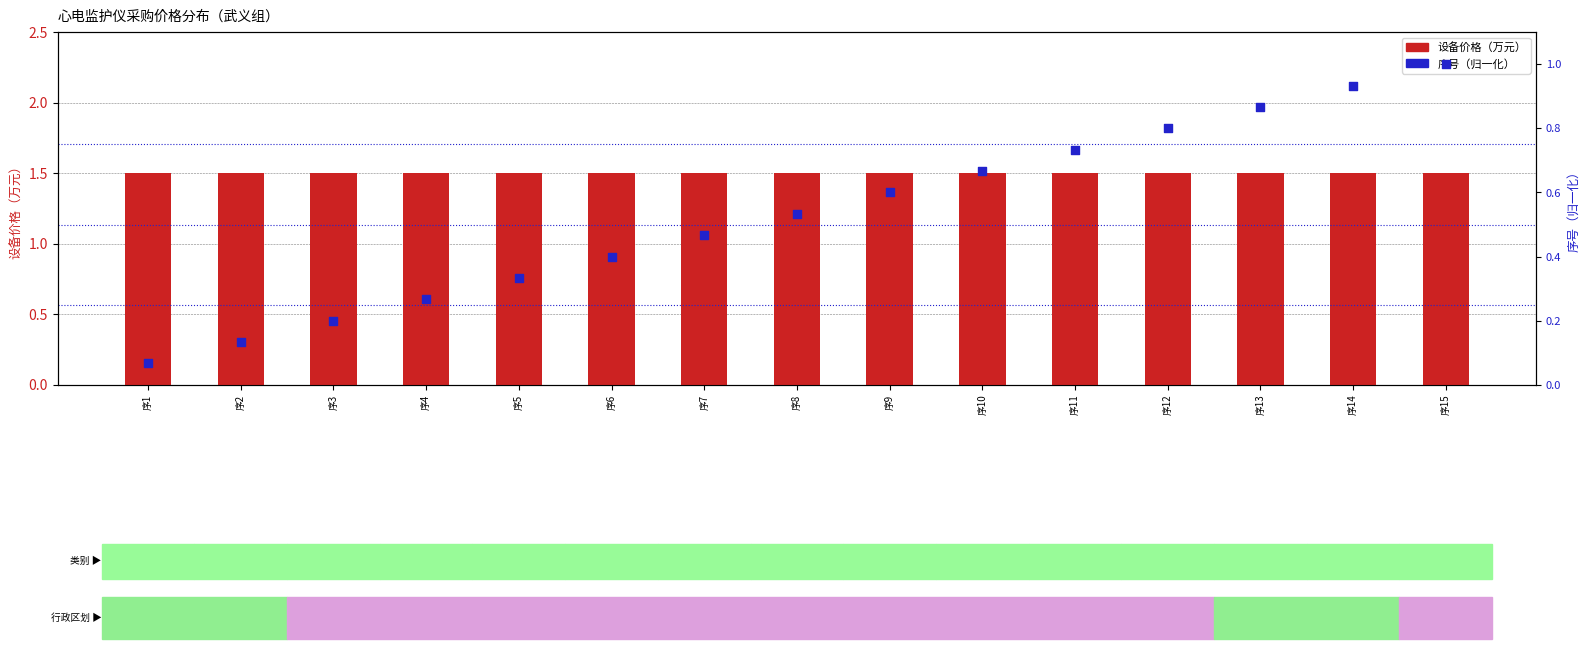

Which series has the largest total across all categories?

设备价格（万元）